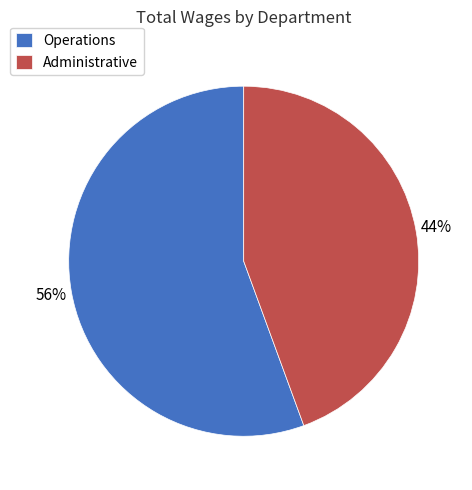

What percentage is the Operations slice, to the nearest percent?

56%